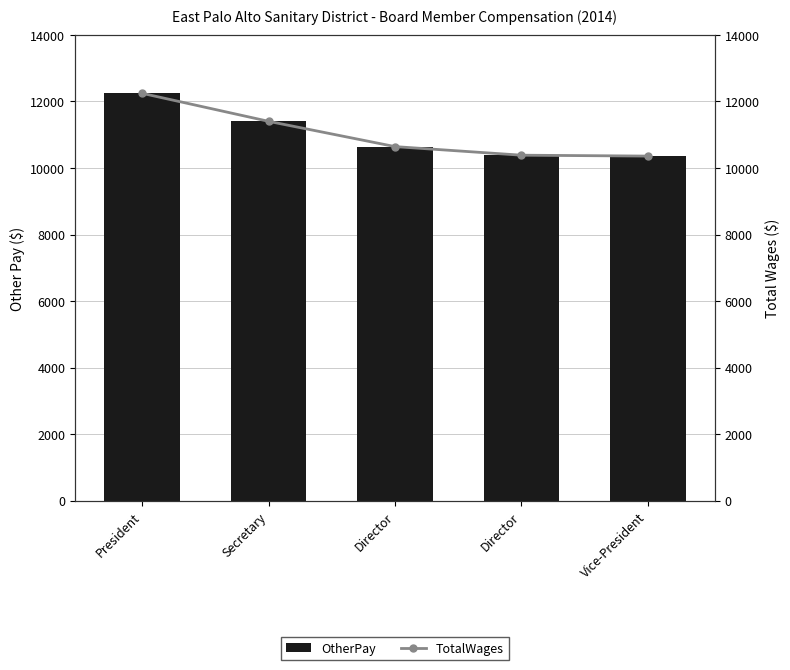

What is the value of the OtherPay bar at the 4th from the left?

10642